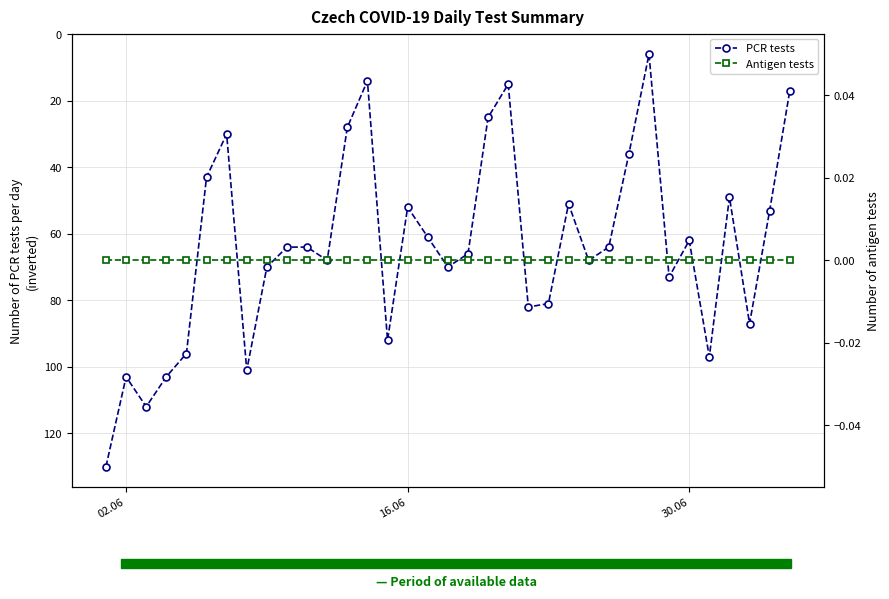

What is the highest value of the PCR tests series?

130